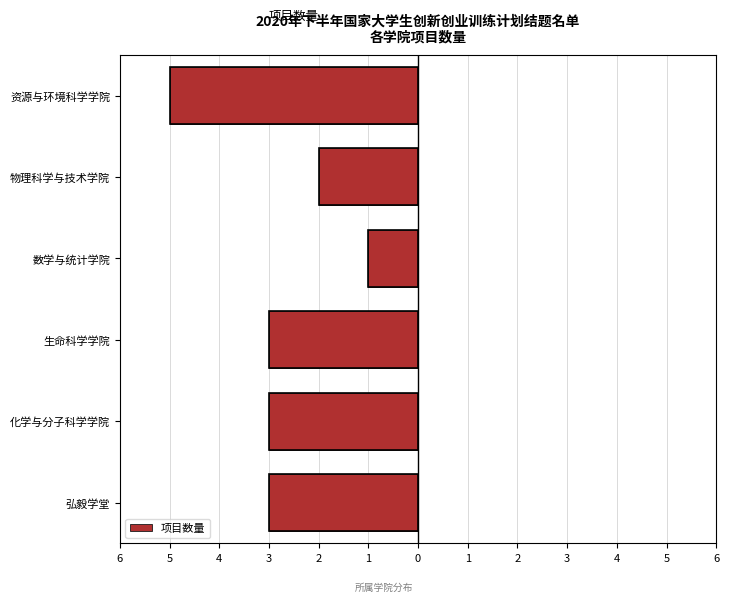

What is the difference between the second highest and second lowest values?

1